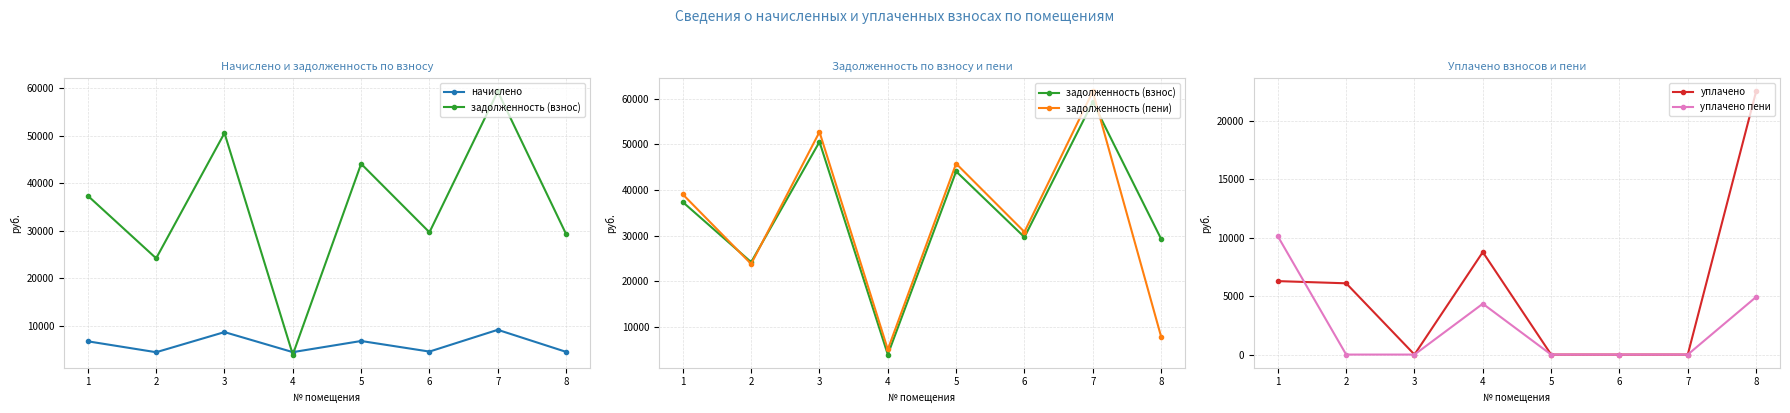

True or false: задолженность (взнос) has a value of 29678.2 at 6.

True